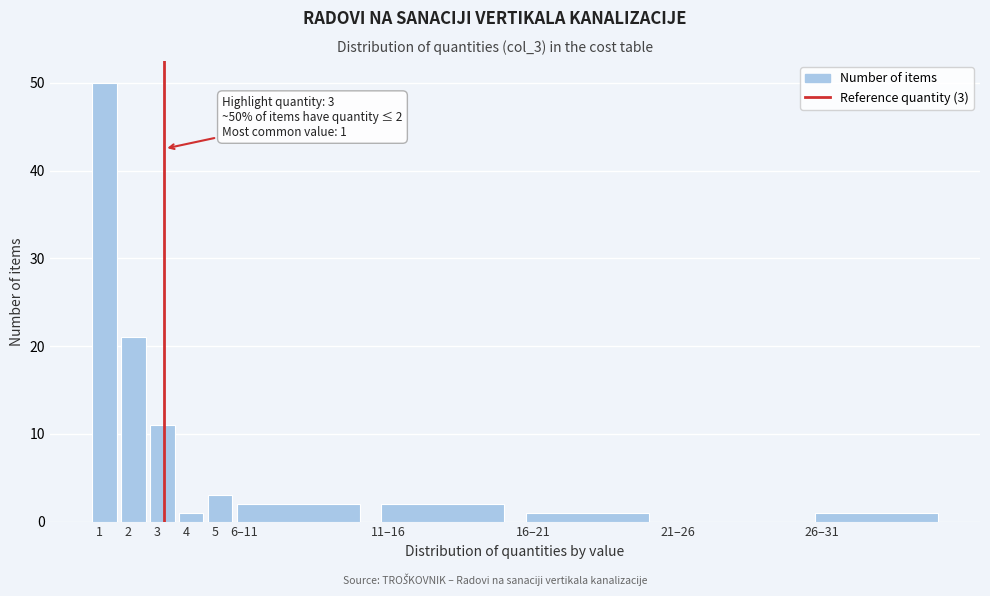

Reading right to left, list all the values displayed in this chart.

26–31=1	21–26=0	16–21=1	11–16=2	6–11=2	5=3	4=1	3=11	2=21	1=50